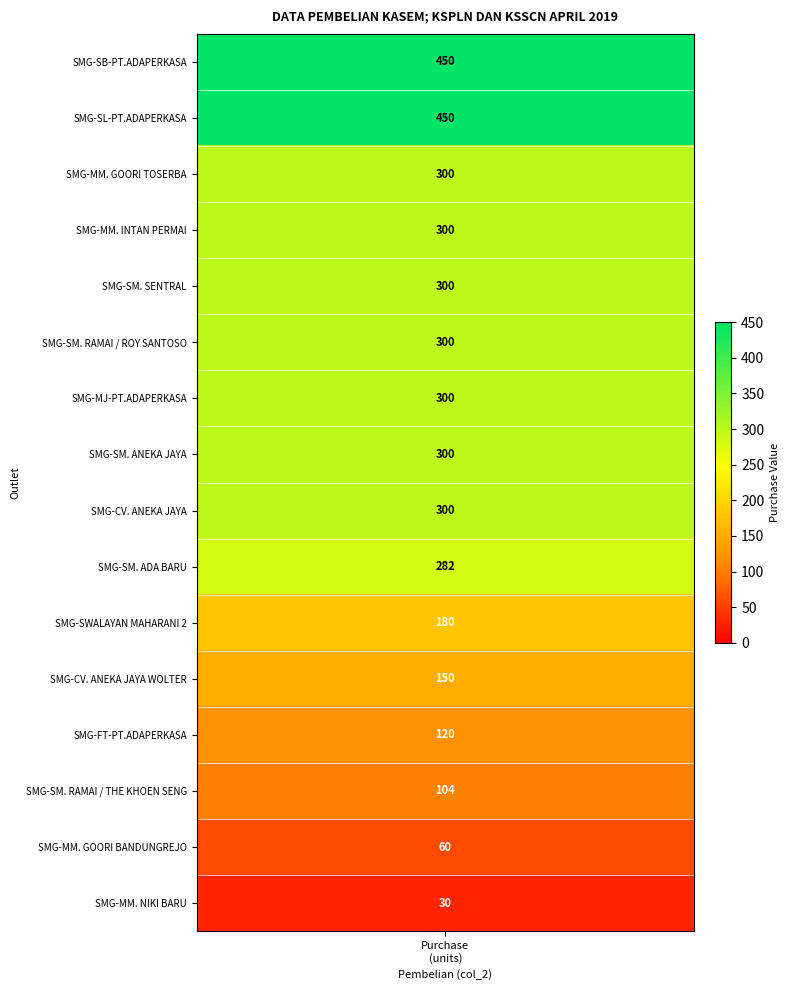

Count the number of values greater than 300.

2